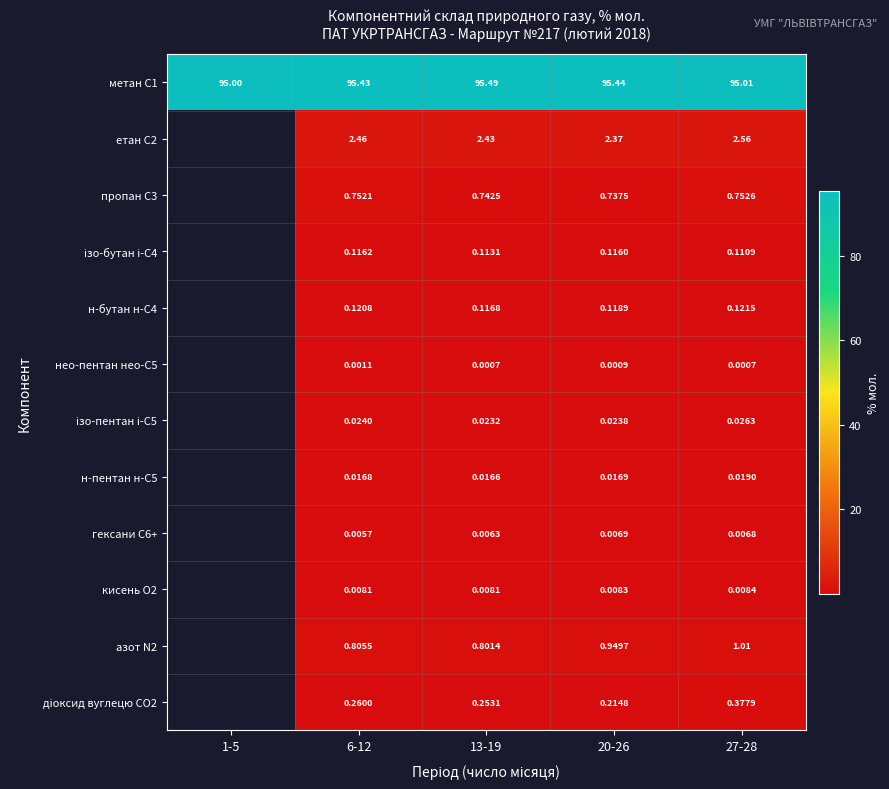

Is the value of пропан С3 at 27-28 greater than the value of гексани С6+ at 6-12?

Yes